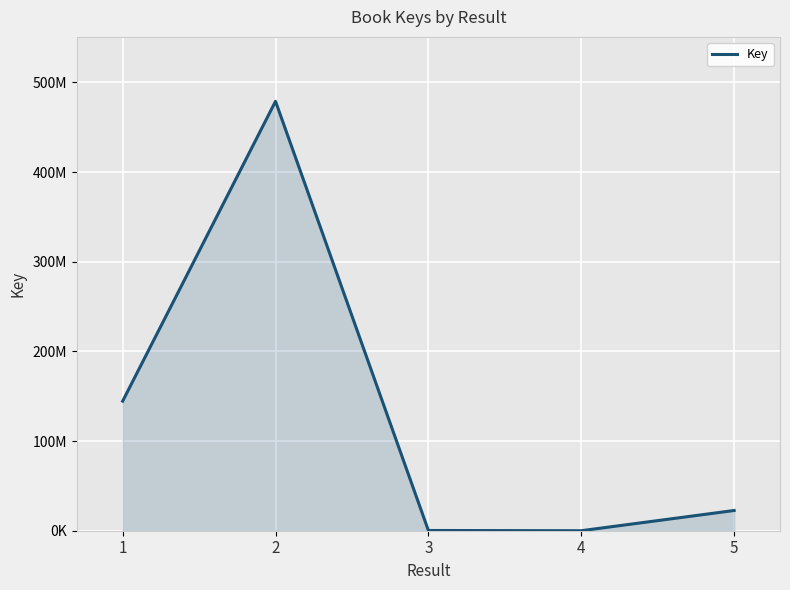

Does the chart have visible grid lines?

Yes